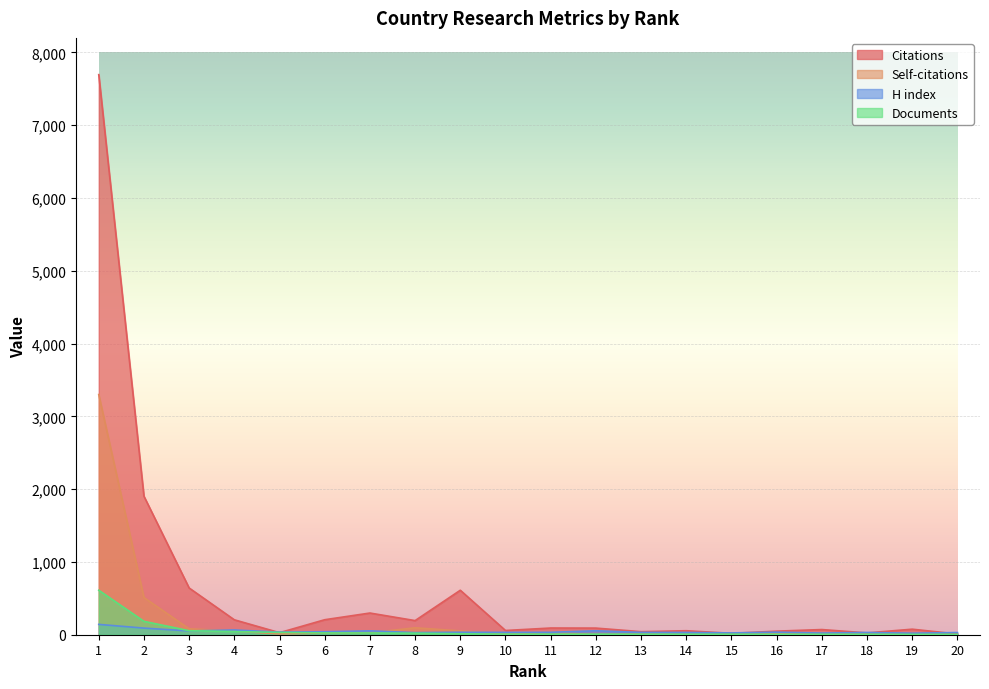

Between which two adjacent categories do Citations and Documents first intersect?

4 and 5